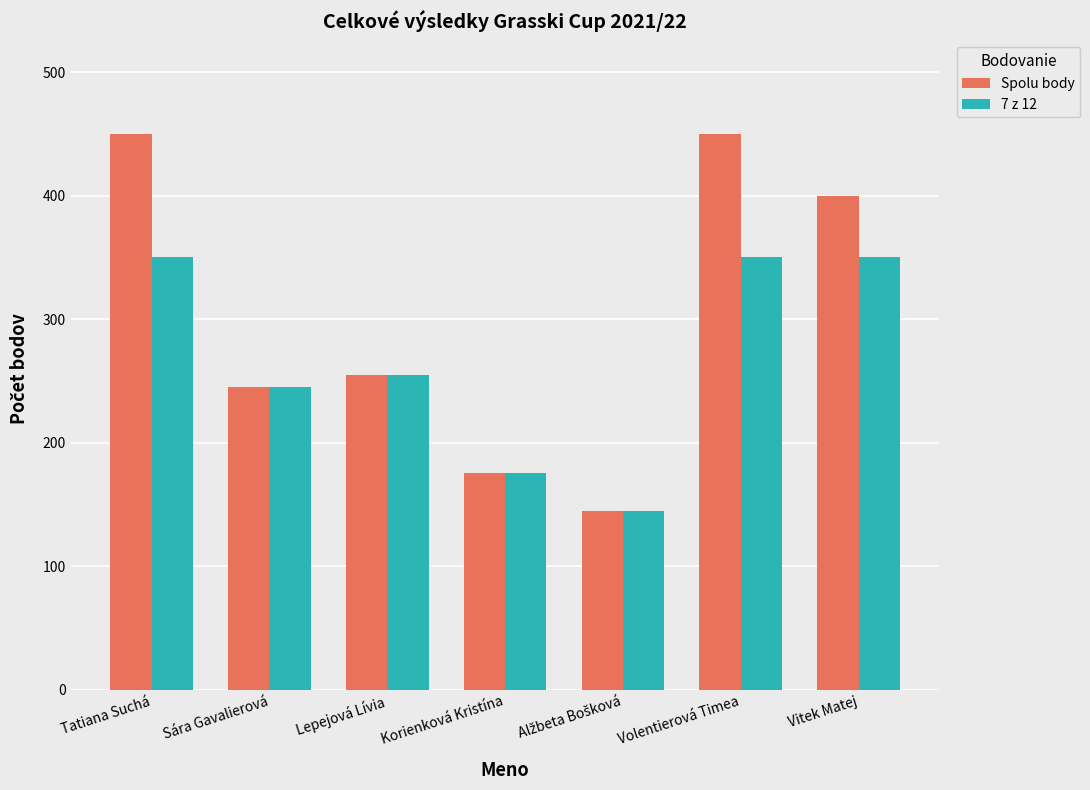

What value does the 7 z 12 series have at Korienková Kristína?

175